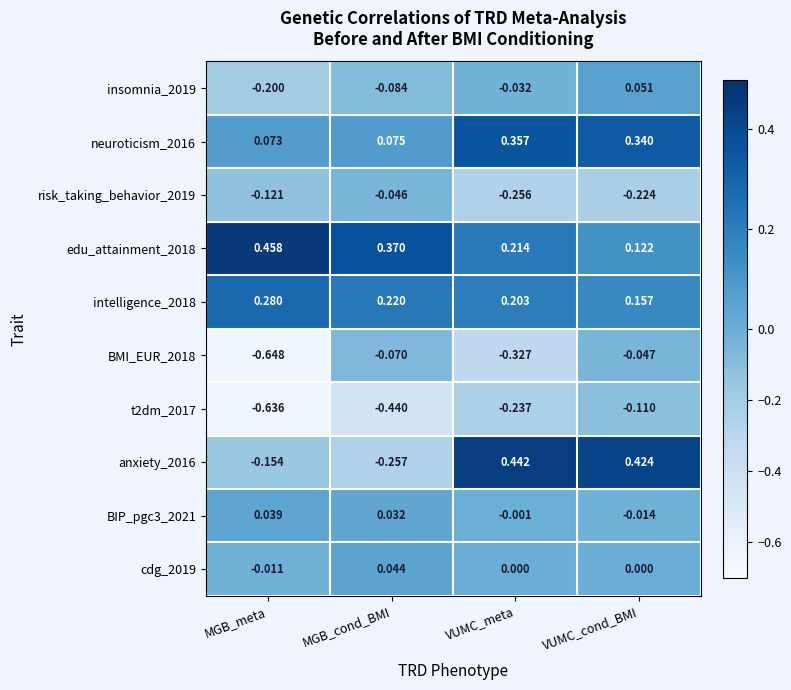

List the labels in order of insomnia_2019 value, largest first.

VUMC_cond_BMI, VUMC_meta, MGB_cond_BMI, MGB_meta